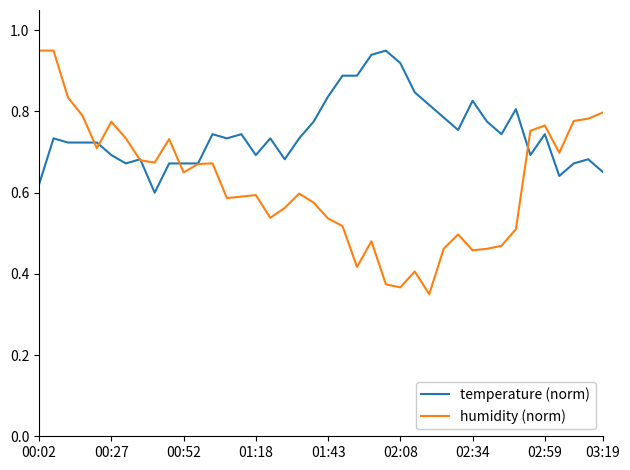

Which series has the largest total across all categories?

temperature (norm)